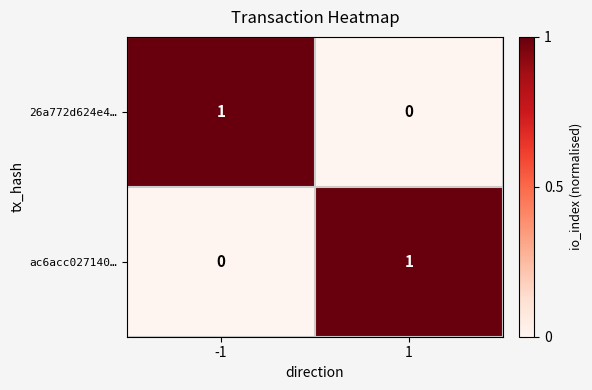

Rank the series at 1 from lowest to highest value.

26a772d624e4…, ac6acc027140…